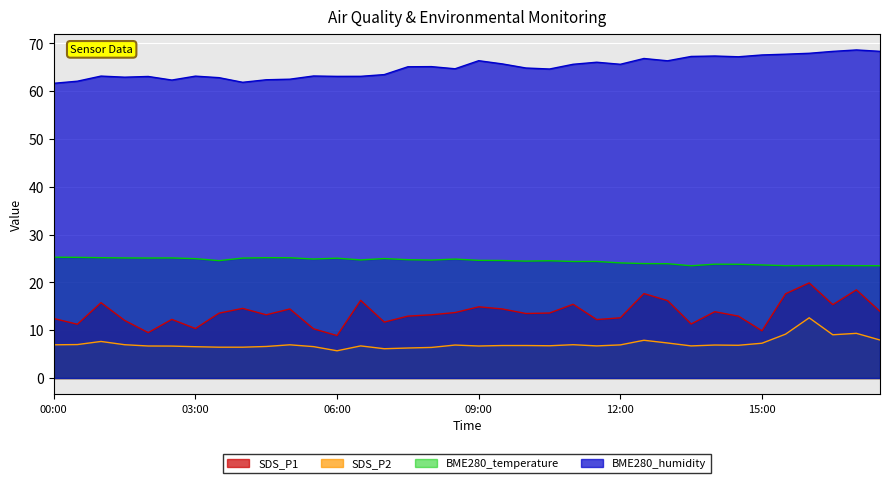

List the labels in order of SDS_P1 value, largest first.

16:00, 17:00, 12:30, 15:30, 06:30, 13:00, 01:00, 11:00, 16:30, 09:00, 04:00, 05:00, 09:30, 17:30, 14:00, 08:30, 10:30, 03:30, 10:00, 04:30, 08:00, 07:30, 14:30, 12:00, 00:00, 02:30, 11:30, 01:30, 07:00, 13:30, 00:30, 03:00, 05:30, 15:00, 02:00, 06:00